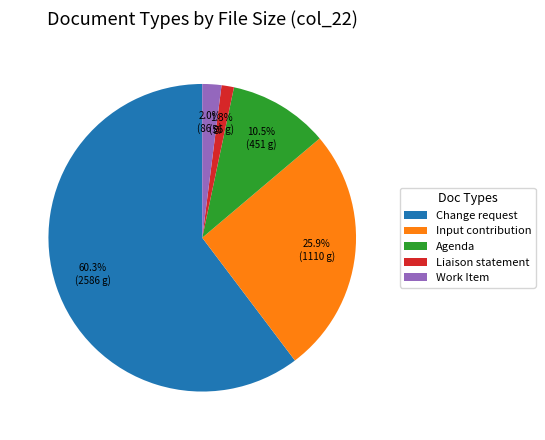

To the nearest percent, what is the difference between the largest and smallest slice percentages?

59%